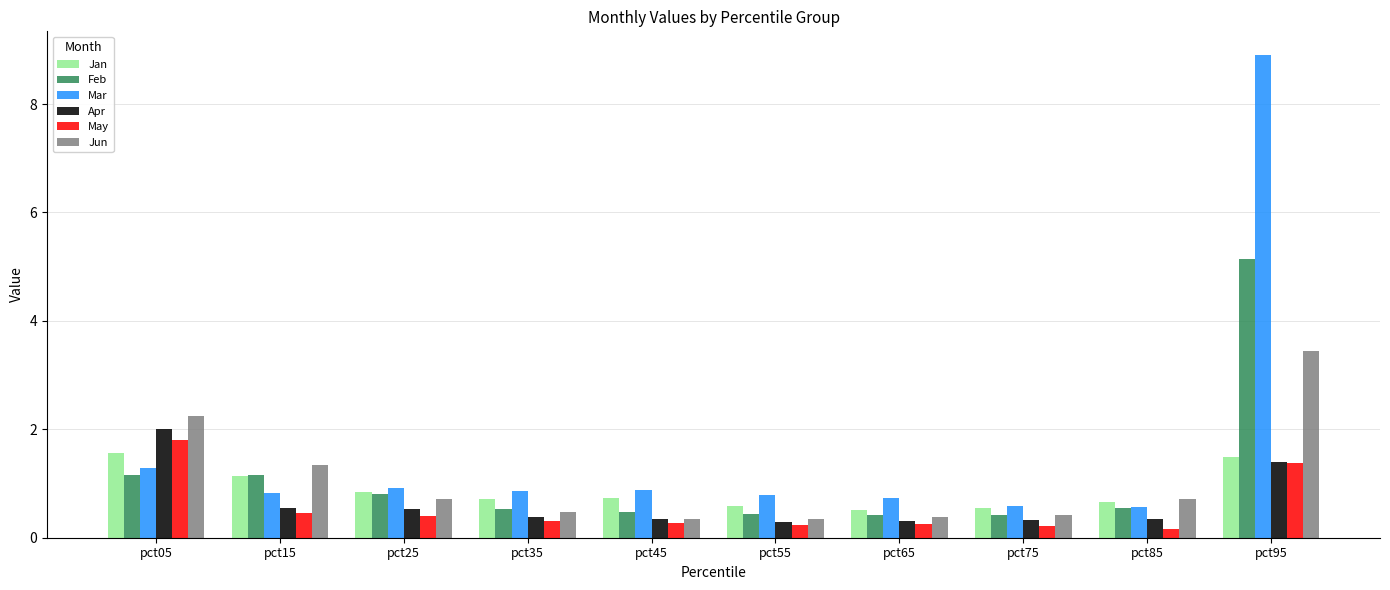

Which series changed the most between pct05 and pct45?

Jun